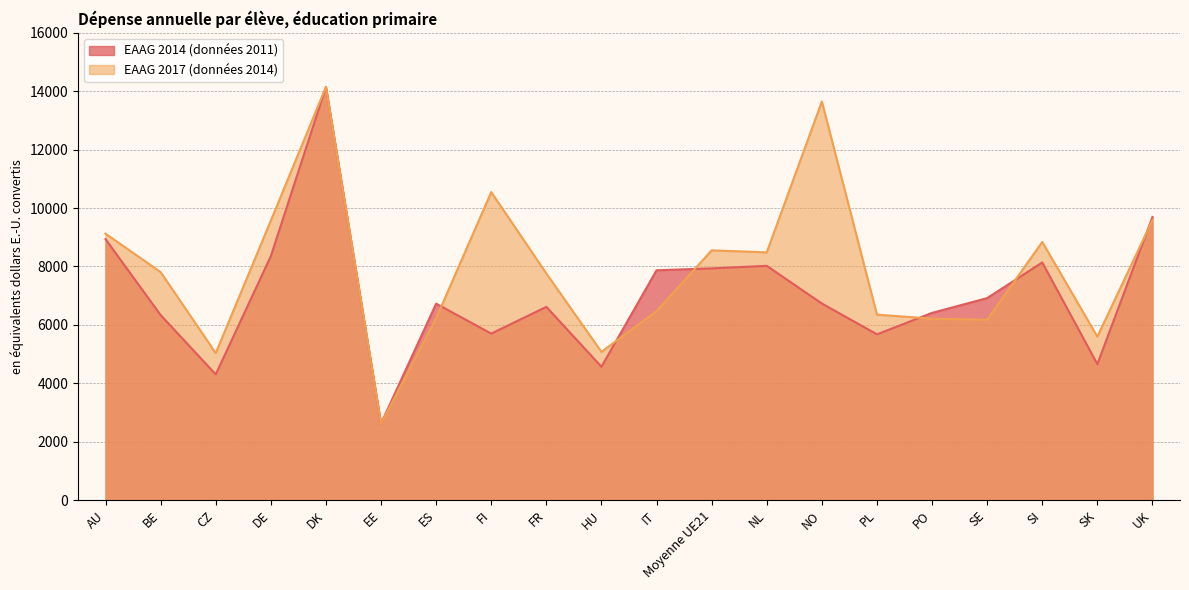

Which category has the lowest value in the EAAG 2017 (données 2014) series?

EE